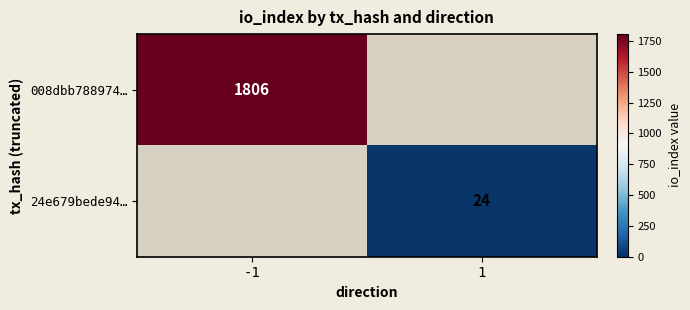

The value of 008dbb788974… at -1 is 3169. True or false?

False